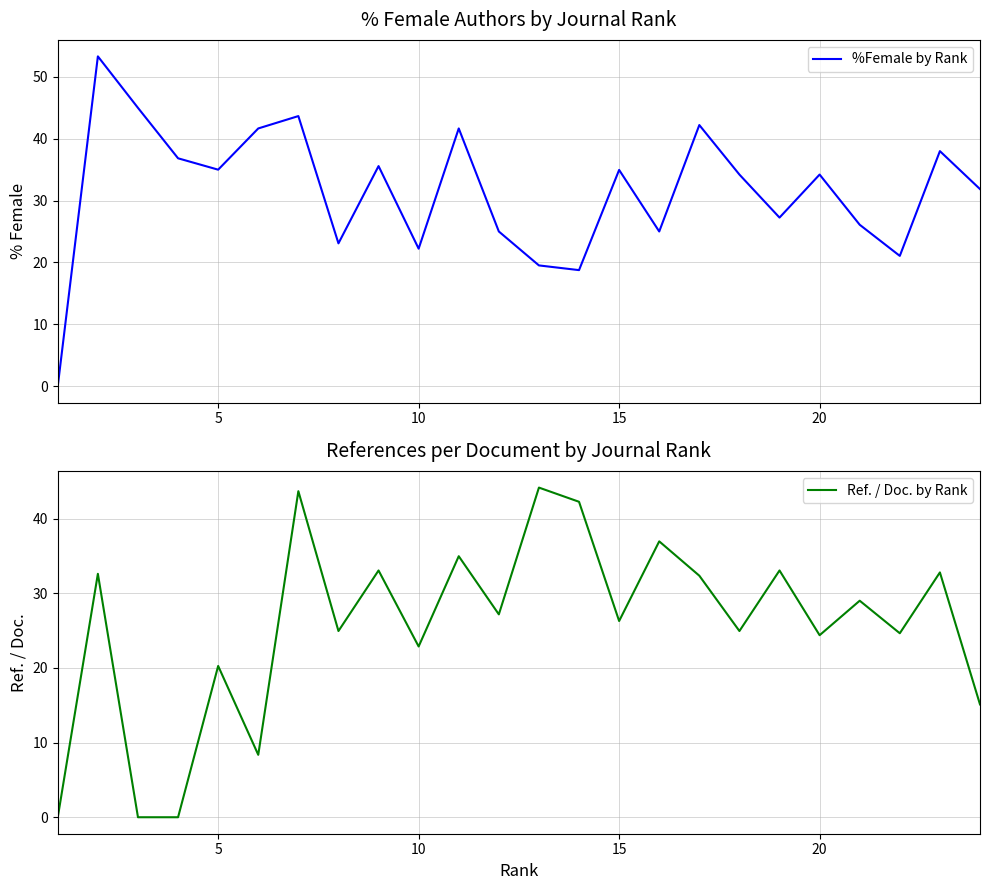

Reading right to left, extract all data points from this chart.

%Female by Rank: 31.9	38.0	21.1	26.1	34.2	27.2	34.2	42.2	25.0	35.0	18.8	19.5	25.0	41.7	22.2	35.6	23.1	43.7	41.7	35.0	36.8	45.0	53.3	0.0
Ref. / Doc. by Rank: 15.1	32.8	24.6	29.0	24.4	33.0	24.9	32.4	37.0	26.3	42.2	44.1	27.2	35.0	22.9	33.0	24.9	43.7	8.4	20.3	0.0	0.0	32.6	0.0